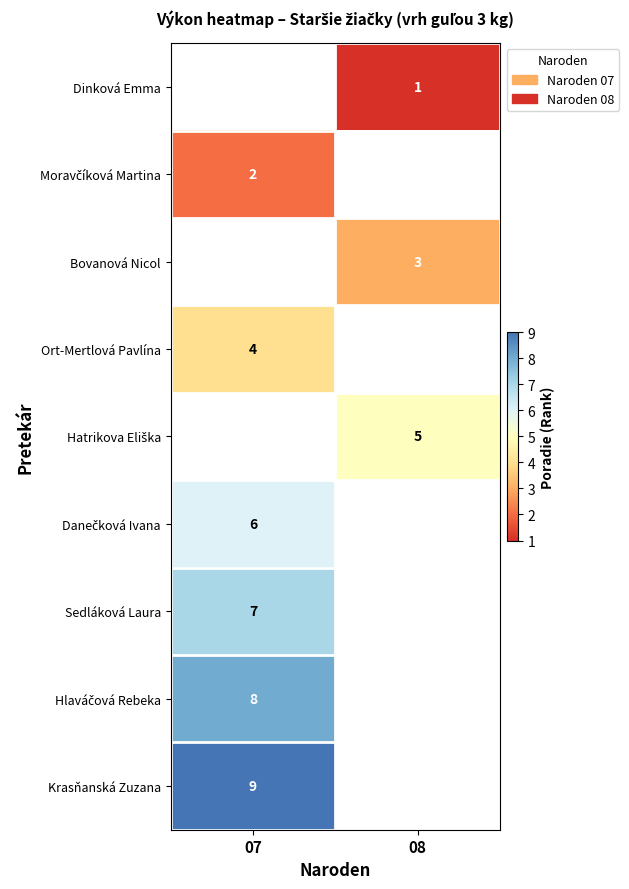

The value of Ort-Mertlová Pavlína at 07 is 7.1. True or false?

False